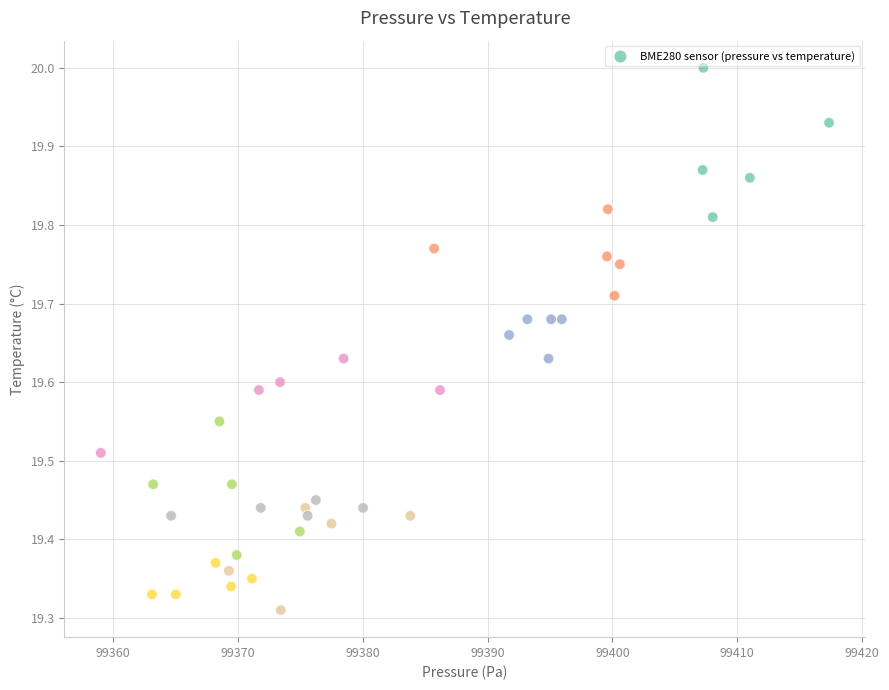

What is the range of Y values (max minus min)?

0.7